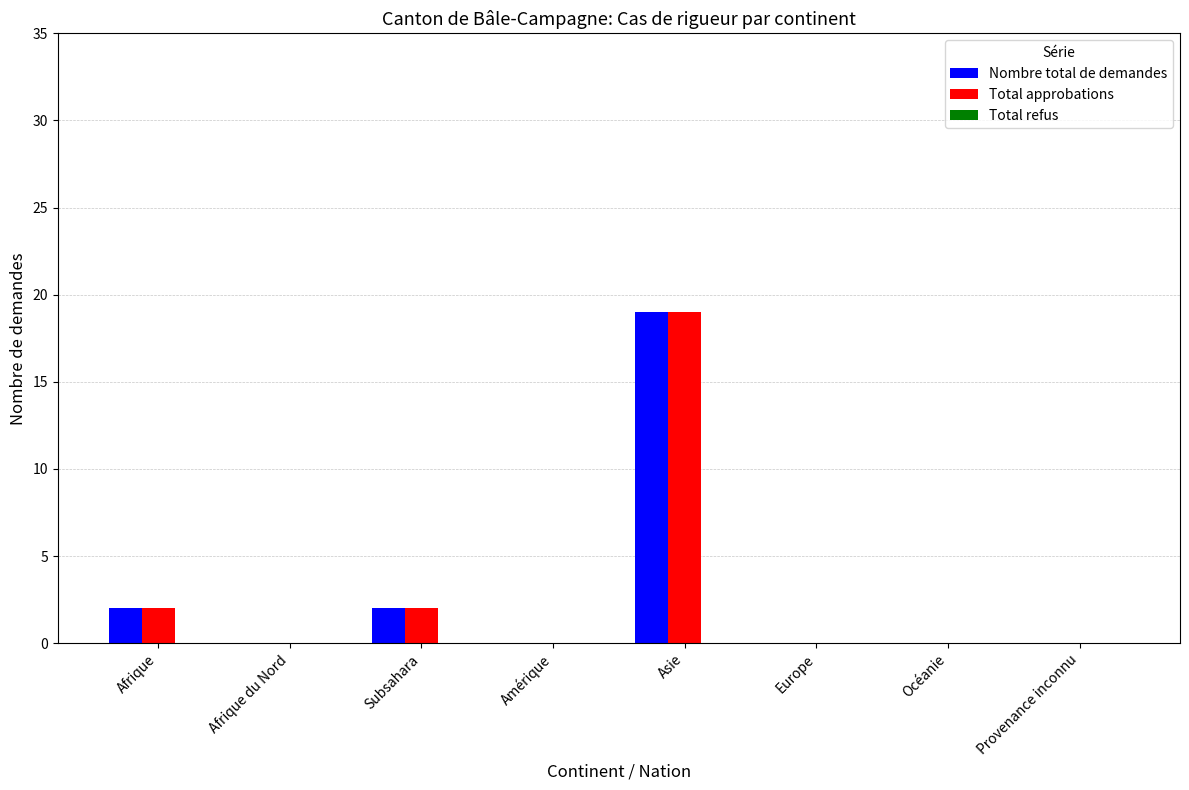

What is the sum of all Nombre total de demandes values?

23